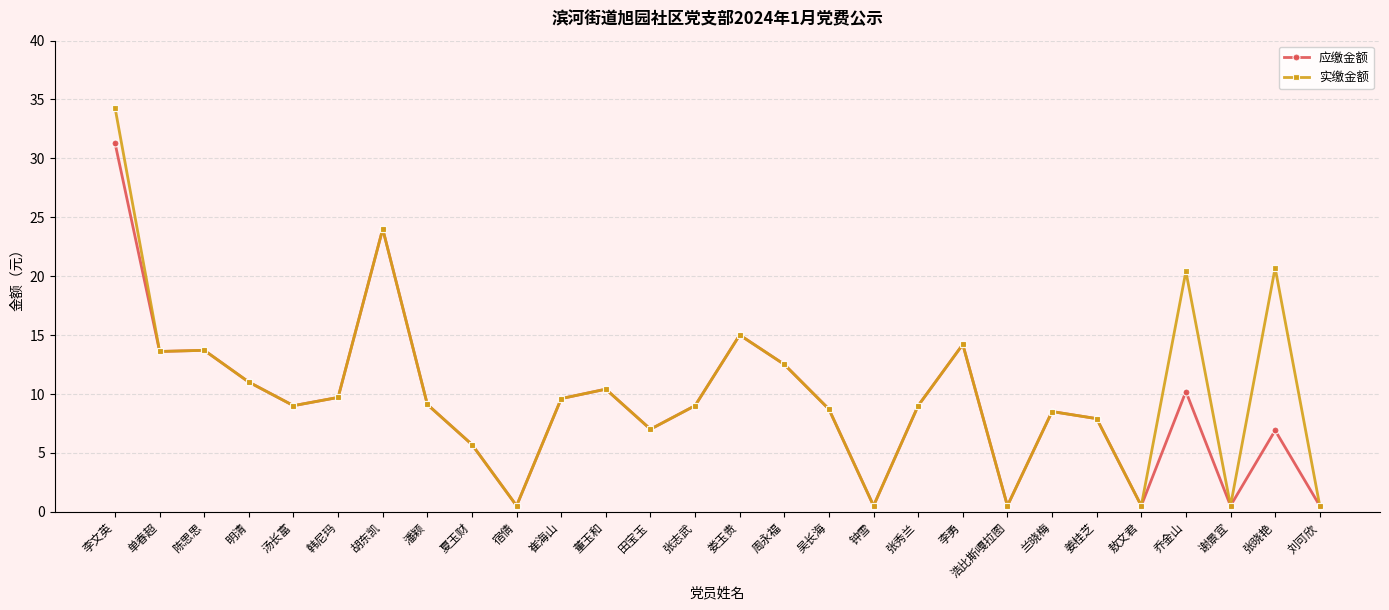

Which series has the widest spread of values?

实缴金额